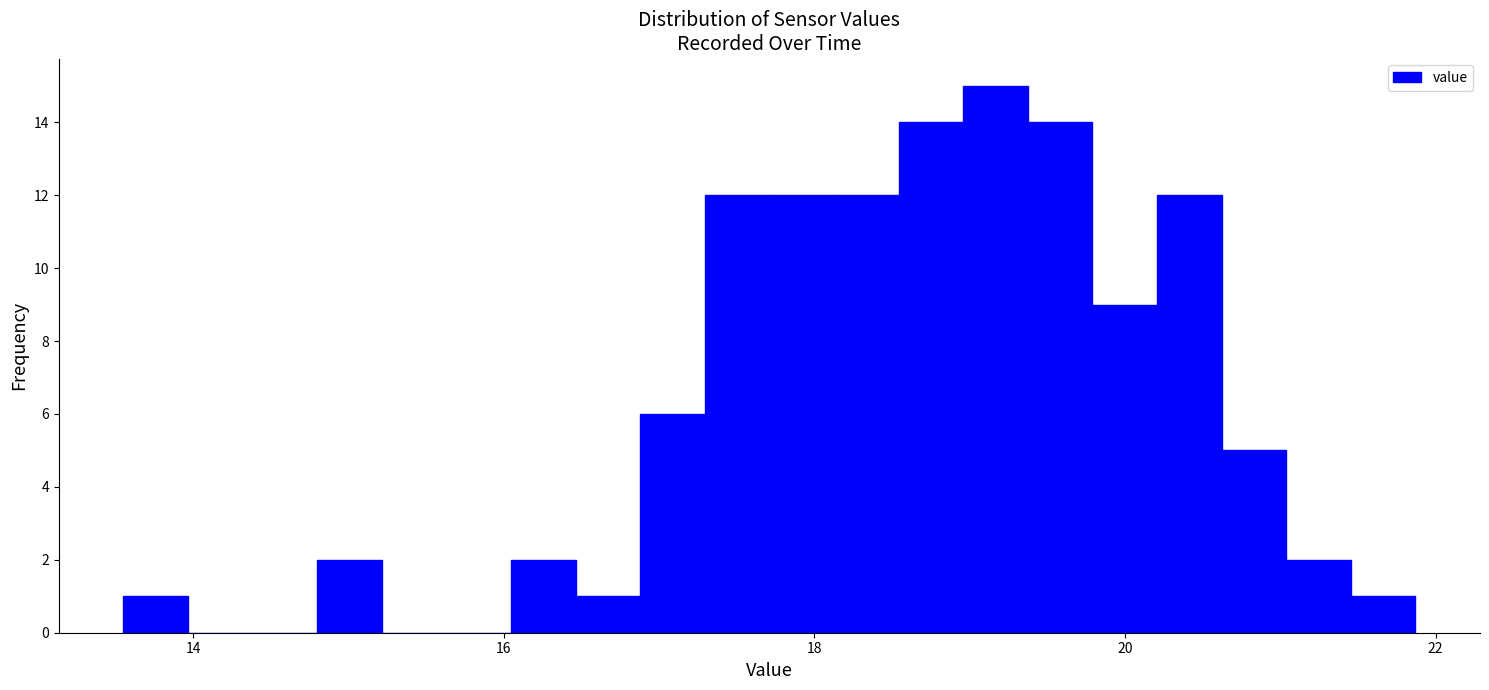

Read against the x-axis, roughly where is the centre of the tallest bar?

19.2